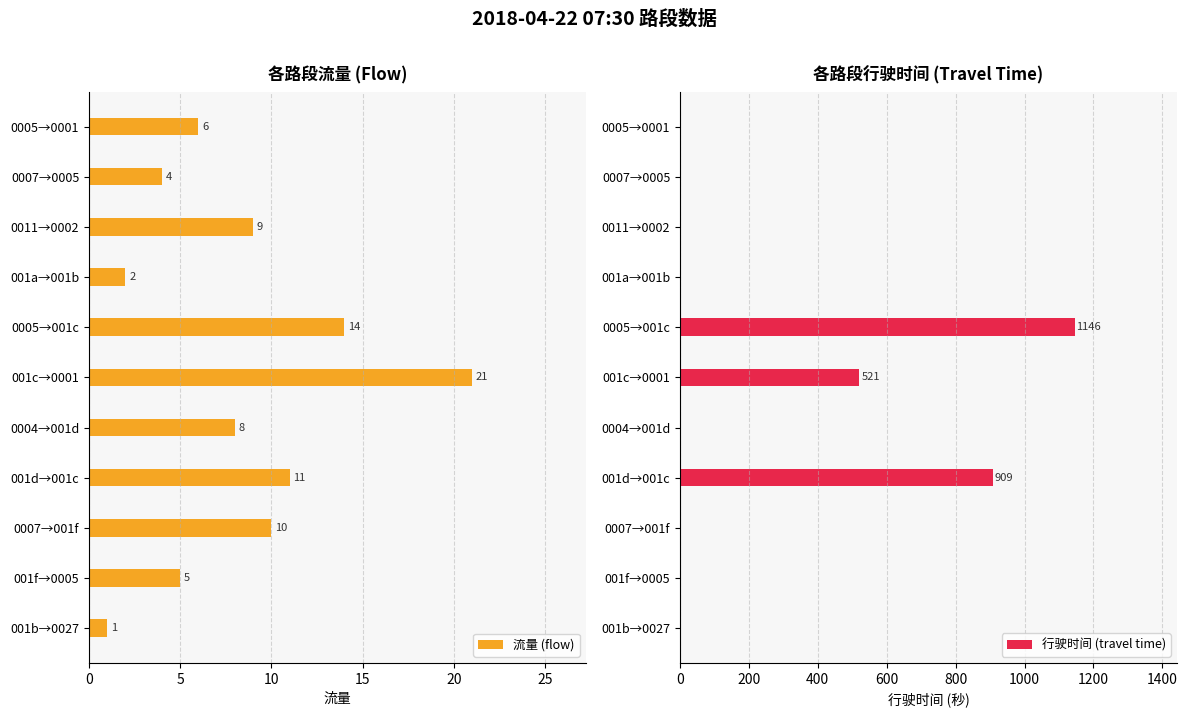

At which label is 流量 (flow) closest to 11?

001d→001c